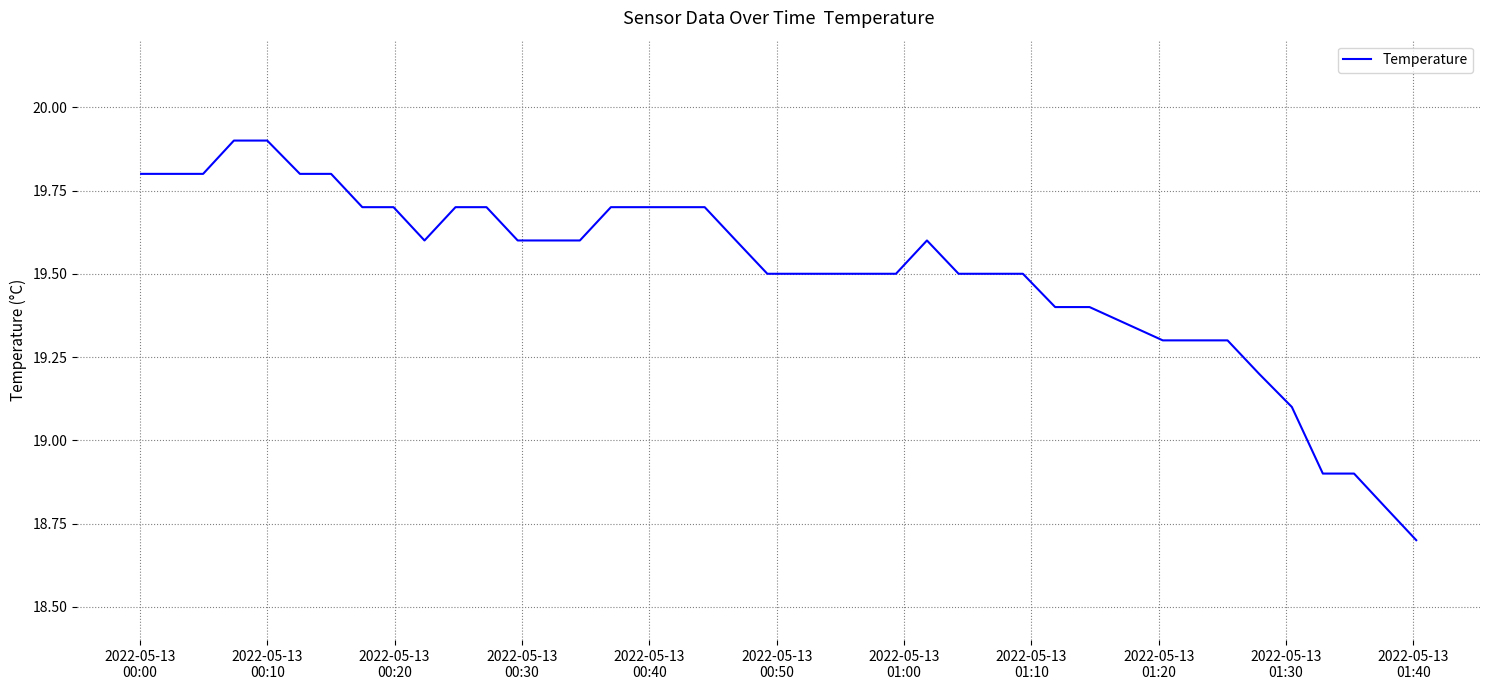

What is the maximum value shown in the chart?

19.9